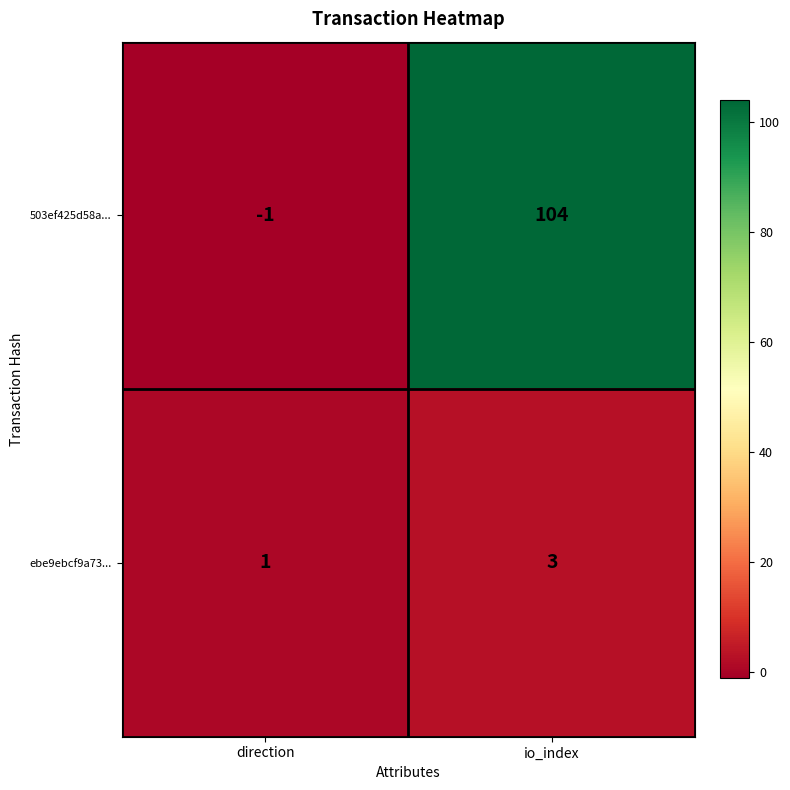

Which series has the widest spread of values?

503ef425d58a...